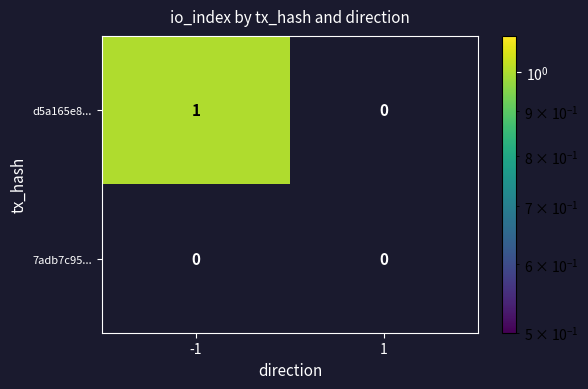

Reading right to left, what are all the values shown in this chart?

d5a165e8...: 0	1
7adb7c95...: 0	0